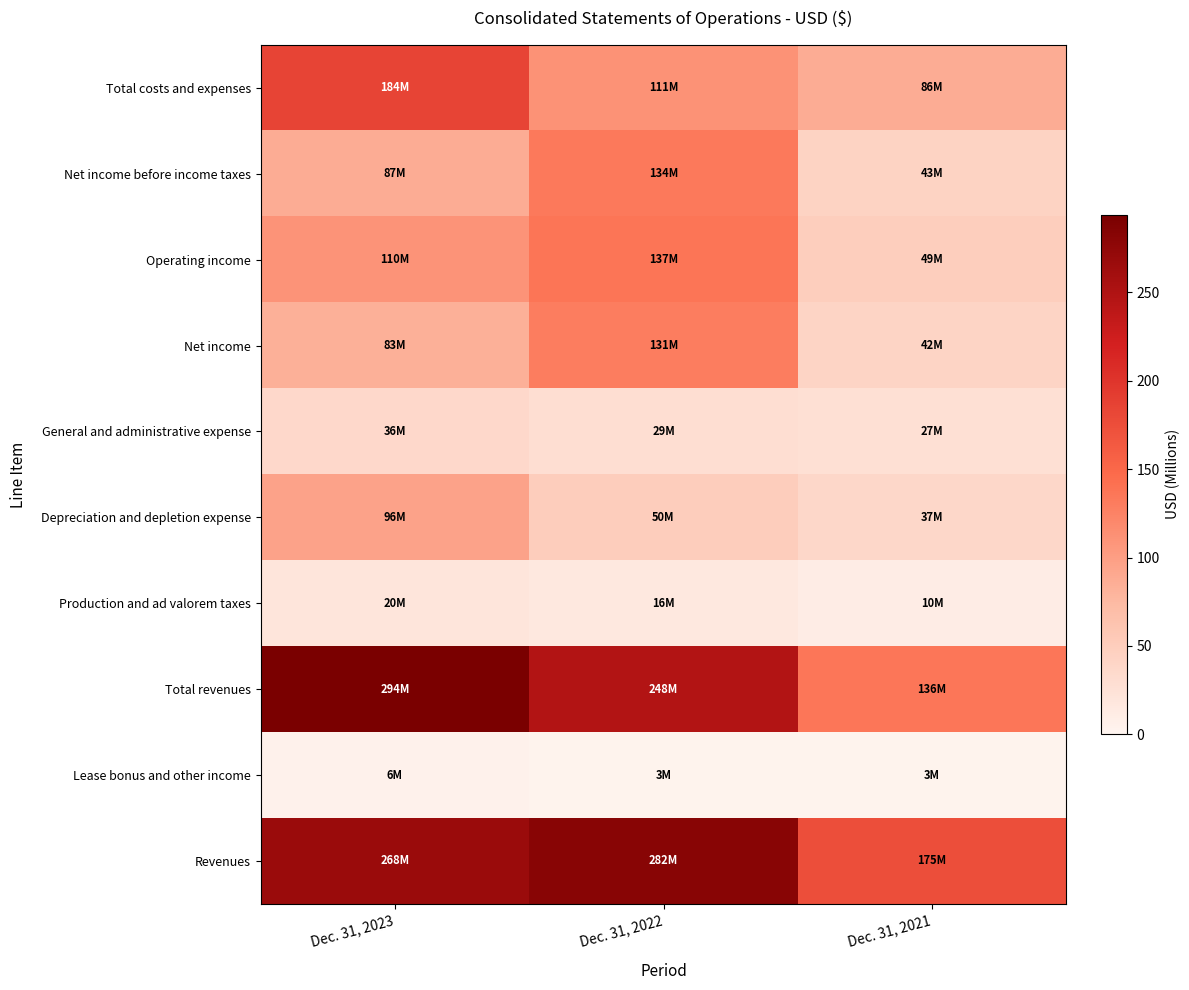

Rank the series at Dec. 31, 2023 from highest to lowest value.

Total revenues, Revenues, Total costs and expenses, Operating income, Depreciation and depletion expense, Net income before income taxes, Net income, General and administrative expense, Production and ad valorem taxes, Lease bonus and other income